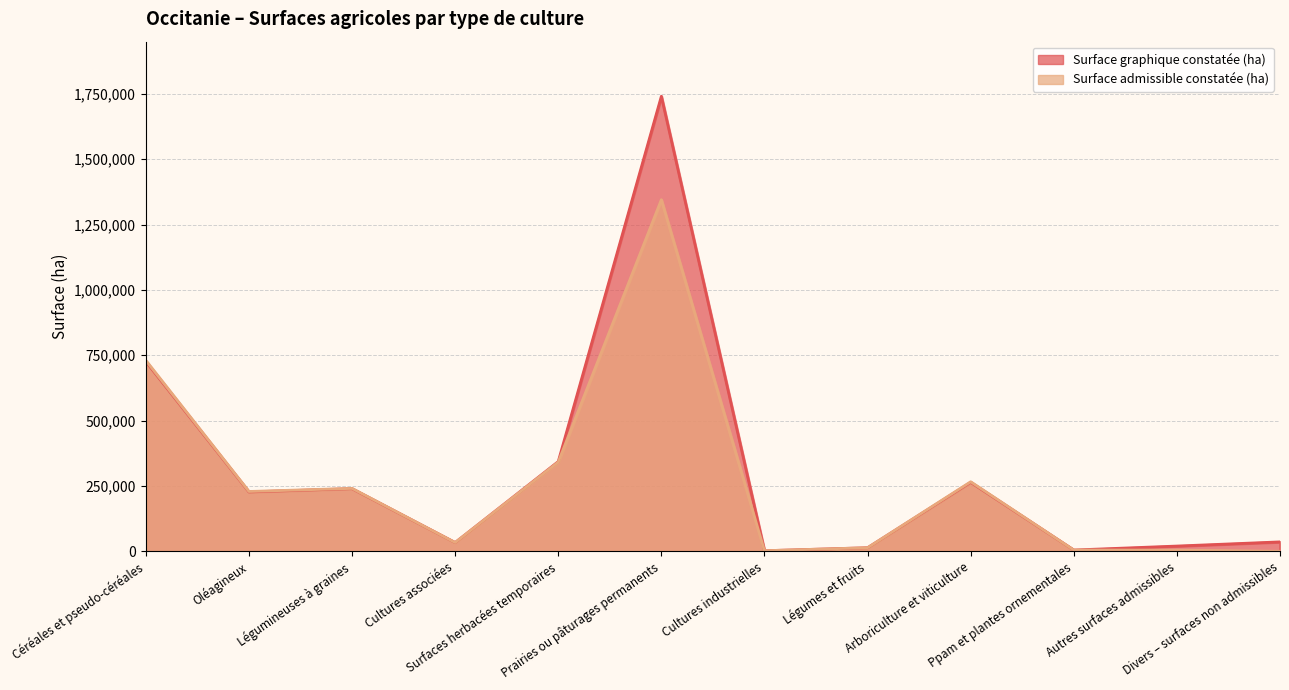

Rank the series by their average value, from lowest to highest.

Surface admissible constatée (ha), Surface graphique constatée (ha)